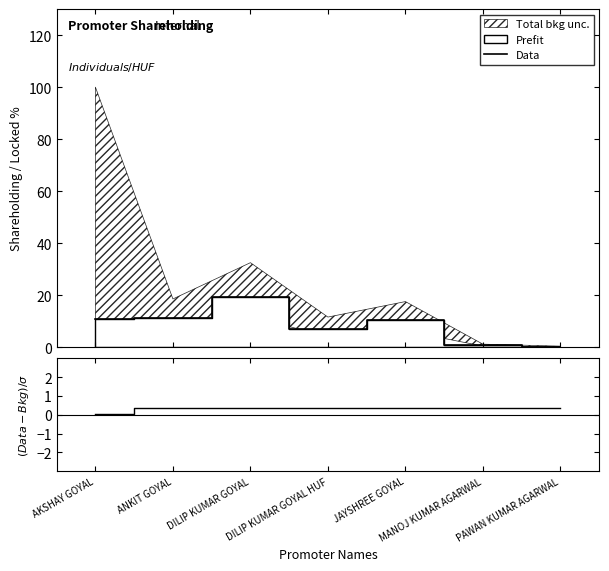

What is the average value of the Data series?

8.6